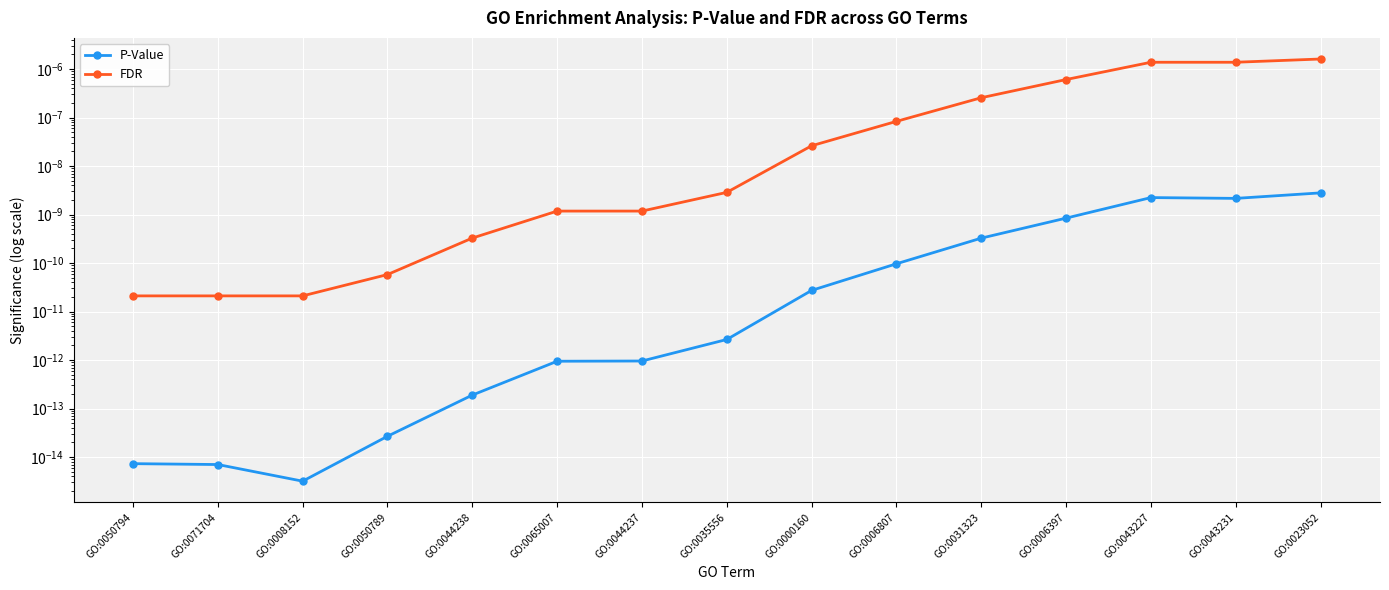

What are all the series names shown in the legend?

P-Value, FDR